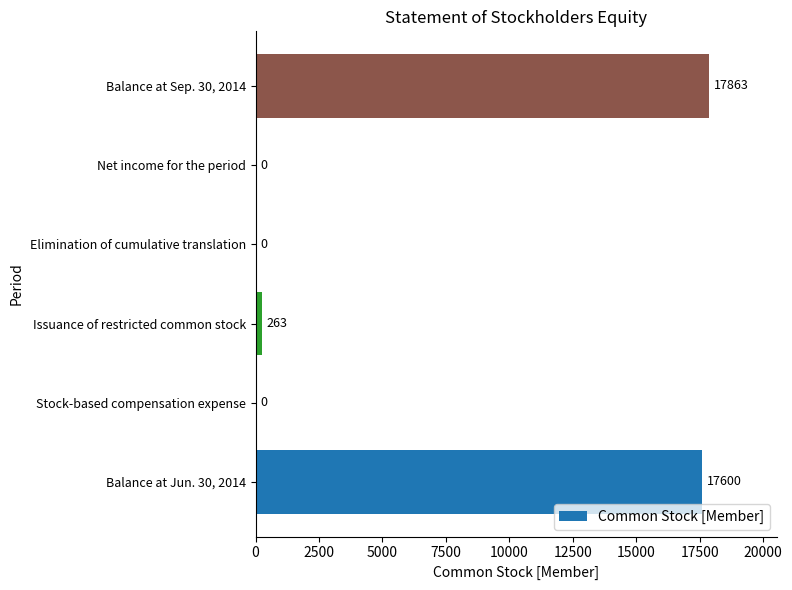

How many positive values are there?

3